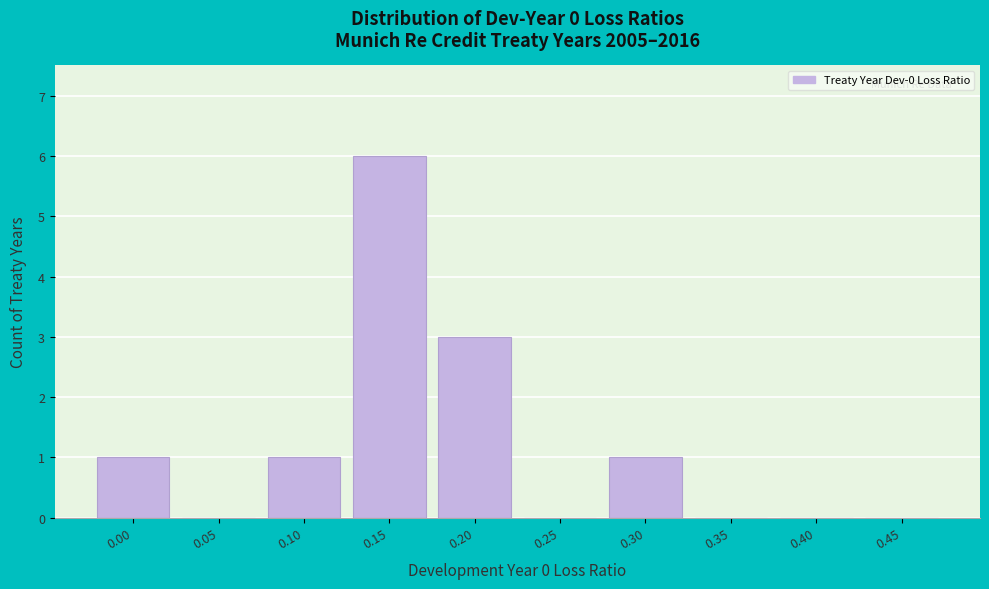

Reading left to right, what are all the values shown in this chart?

0.00=1	0.05=0	0.10=1	0.15=6	0.20=3	0.25=0	0.30=1	0.35=0	0.40=0	0.45=0